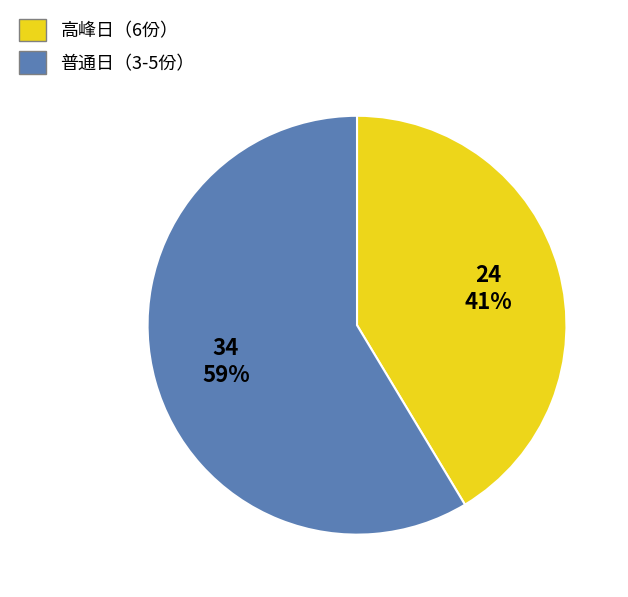

True or false: 高峰日（6份） accounts for 41% of the total.

True